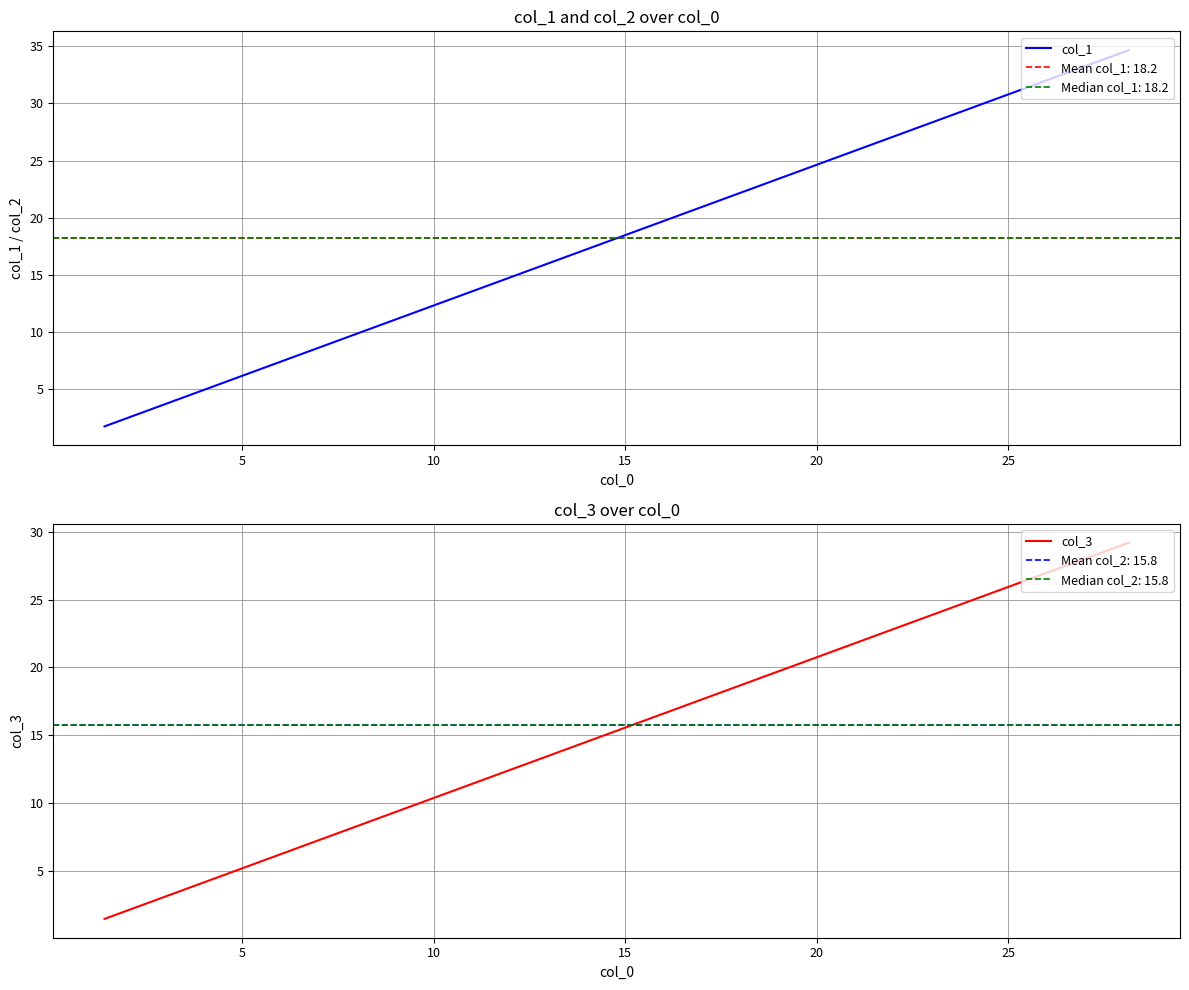

True or false: col_3 has more than 1 points higher than both neighbors.

False